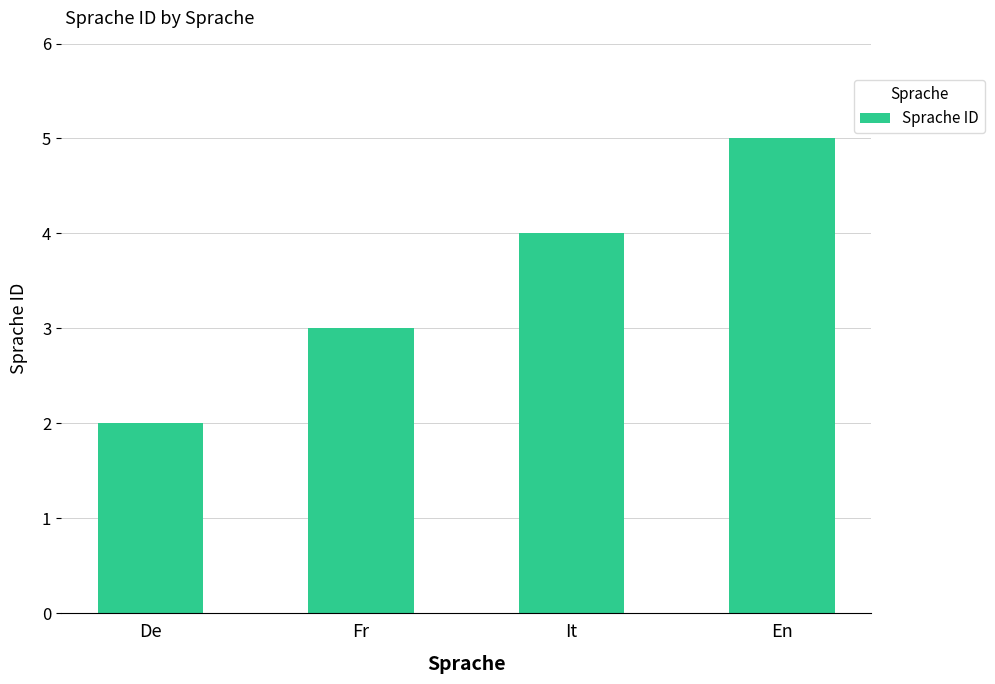

What is the sum of the values at En and De?

7